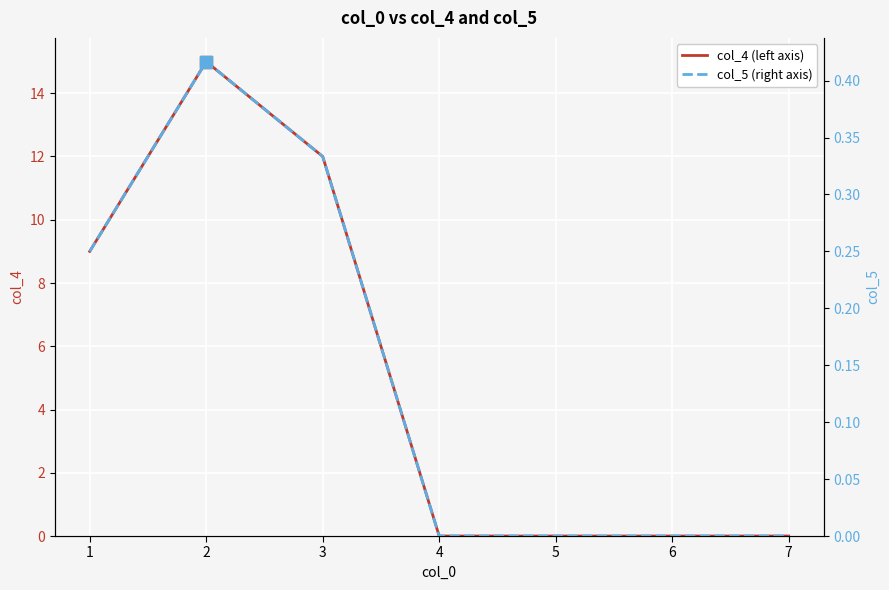

What are all the series names shown in the legend?

col_4 (left axis), col_5 (right axis)